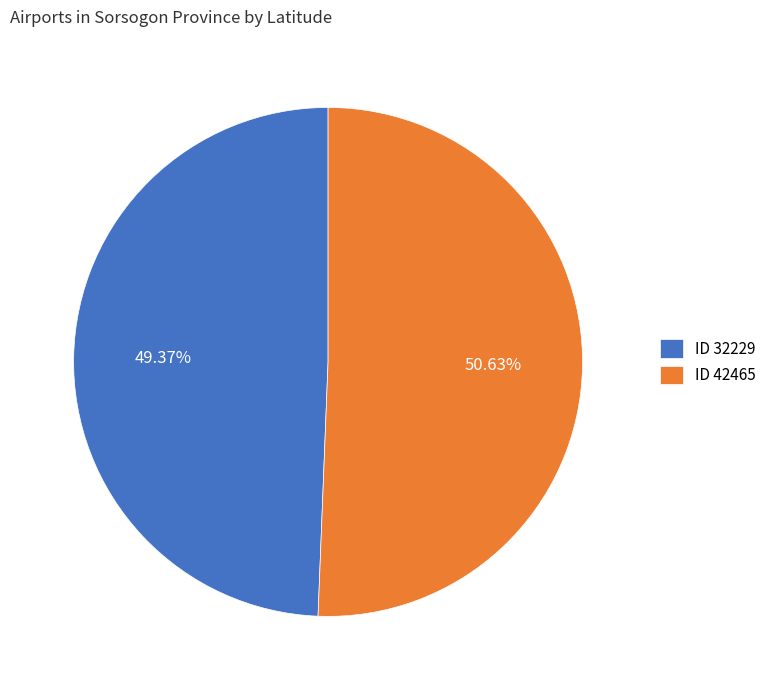

Rank the categories by value from lowest to highest.

ID 32229, ID 42465